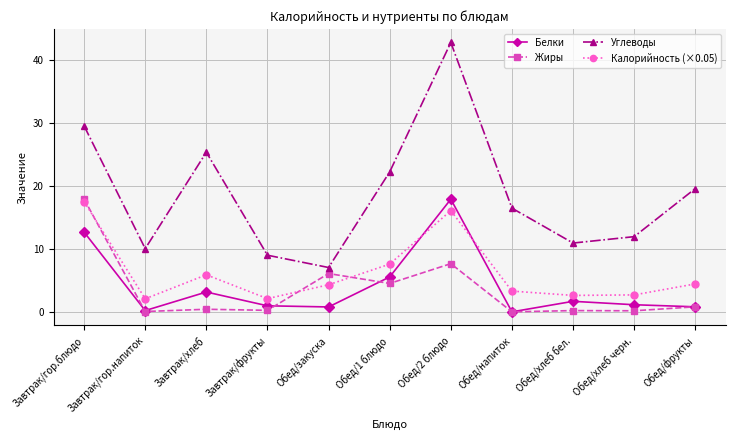

Rank the series at Обед/1 блюдо from highest to lowest value.

Углеводы, Калорийность (×0.05), Белки, Жиры